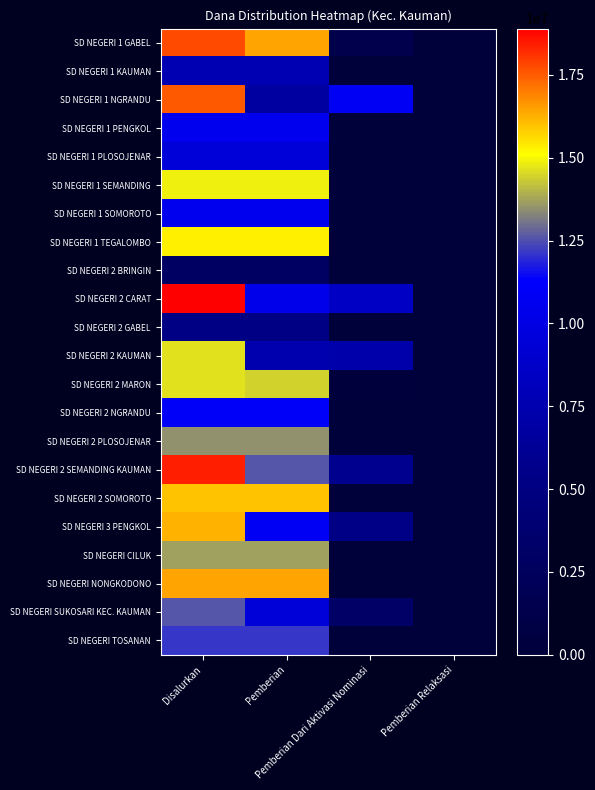

At Pemberian, list the series in order from smallest to largest.

SD NEGERI 2 BRINGIN, SD NEGERI 2 GABEL, SD NEGERI 1 NGRANDU, SD NEGERI 2 KAUMAN, SD NEGERI 1 KAUMAN, SD NEGERI 1 PLOSOJENAR, SD NEGERI SUKOSARI KEC. KAUMAN, SD NEGERI 2 CARAT, SD NEGERI 1 PENGKOL, SD NEGERI 1 SOMOROTO, SD NEGERI 3 PENGKOL, SD NEGERI 2 NGRANDU, SD NEGERI TOSANAN, SD NEGERI 2 SEMANDING KAUMAN, SD NEGERI 2 PLOSOJENAR, SD NEGERI CILUK, SD NEGERI 2 MARON, SD NEGERI 1 SEMANDING, SD NEGERI 1 TEGALOMBO, SD NEGERI 2 SOMOROTO, SD NEGERI 1 GABEL, SD NEGERI NONGKODONO